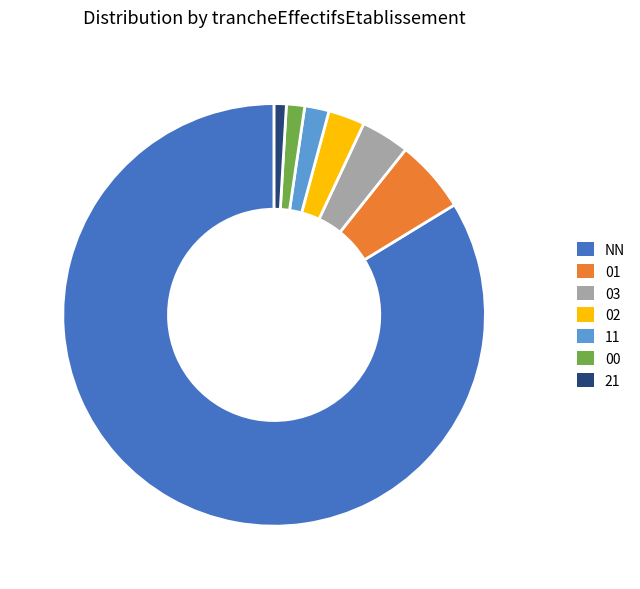

Which has a higher value, NN or 03?

NN